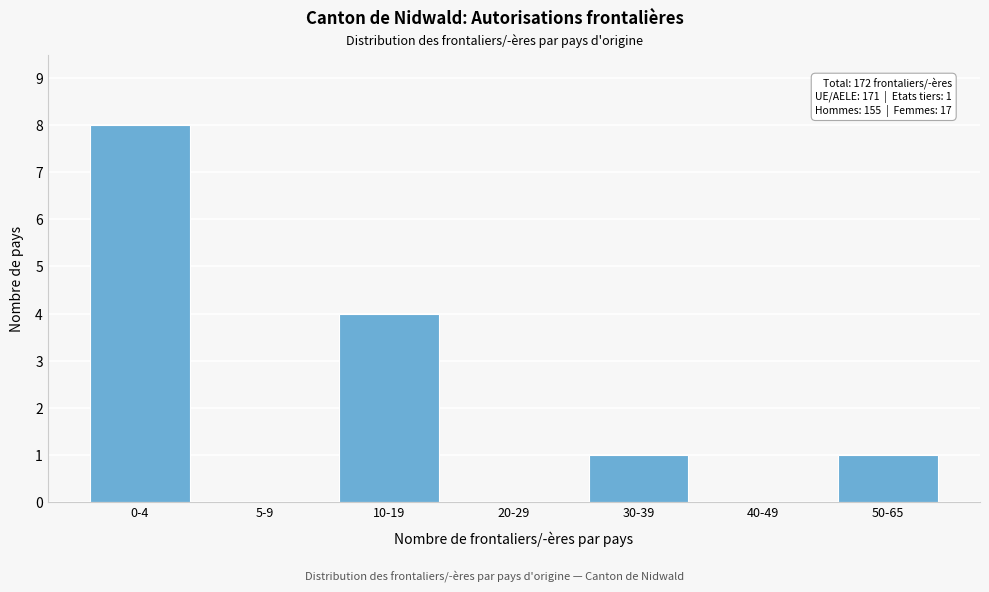

Reading left to right, extract all data points from this chart.

0-4=8	5-9=0	10-19=4	20-29=0	30-39=1	40-49=0	50-65=1